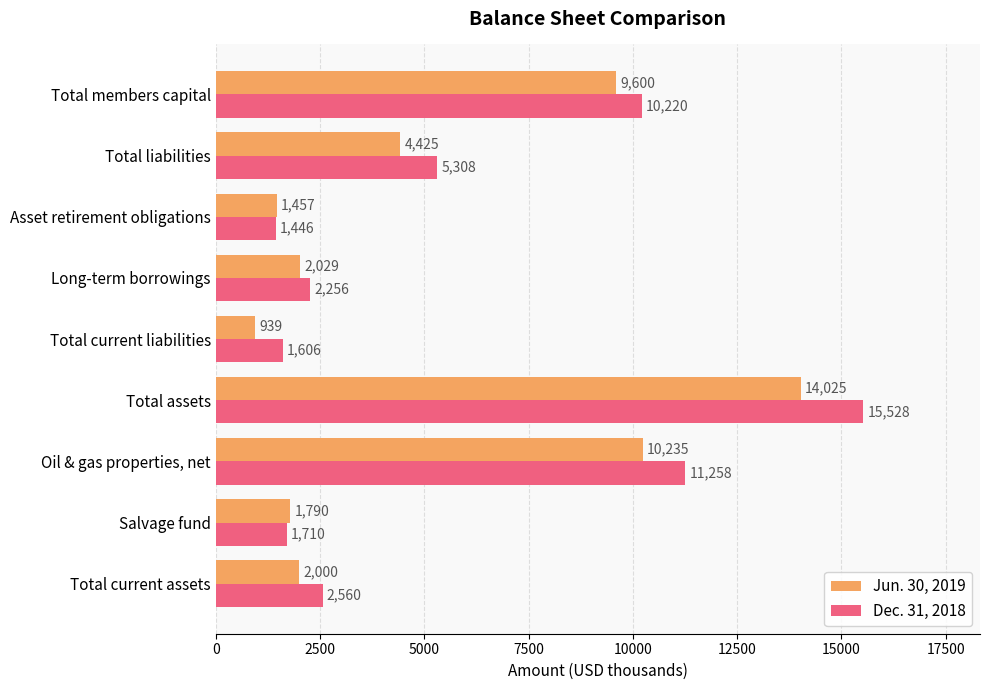

What is the difference between the second highest and minimum values in the Dec. 31, 2018 series?

9812